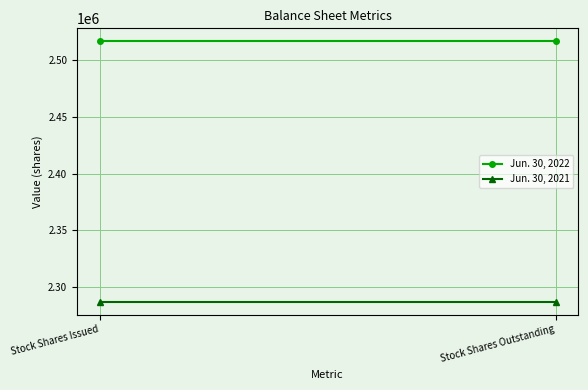

At which category is the sum across all series the highest?

Stock Shares Issued